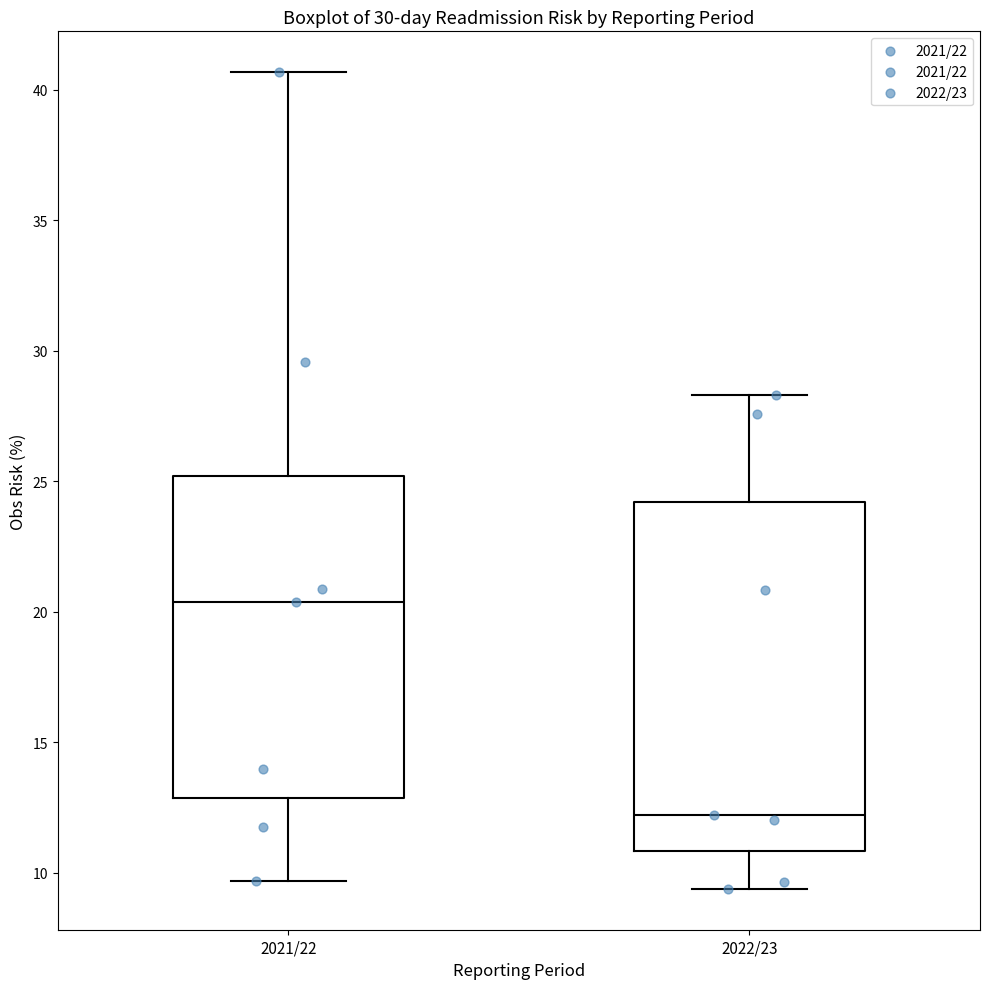

Comparing the boxes themselves (not the whiskers), which one is the tallest?

2022/23